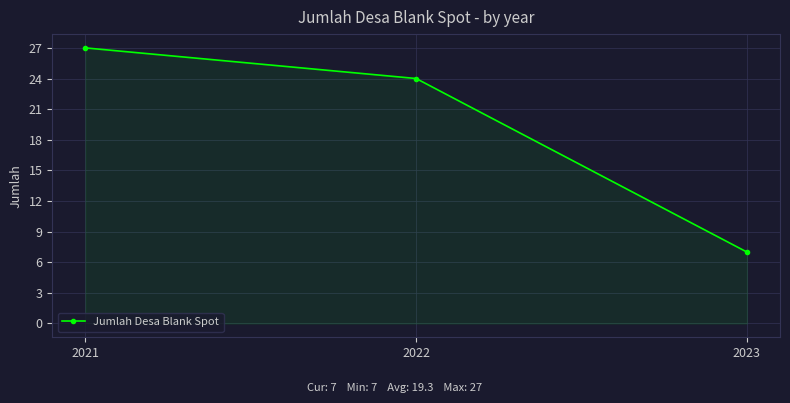

Which category has the lowest value across all series?

2023